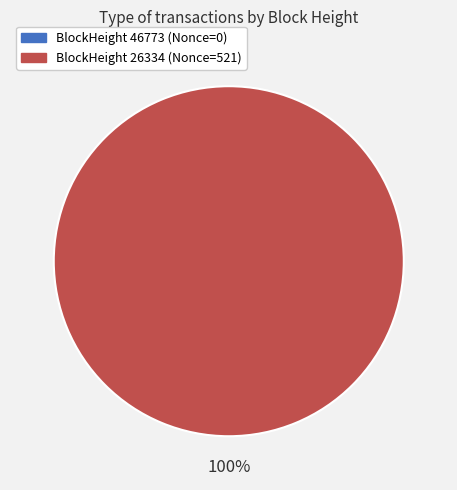

Which has a higher value, 46773 or 26334?

26334